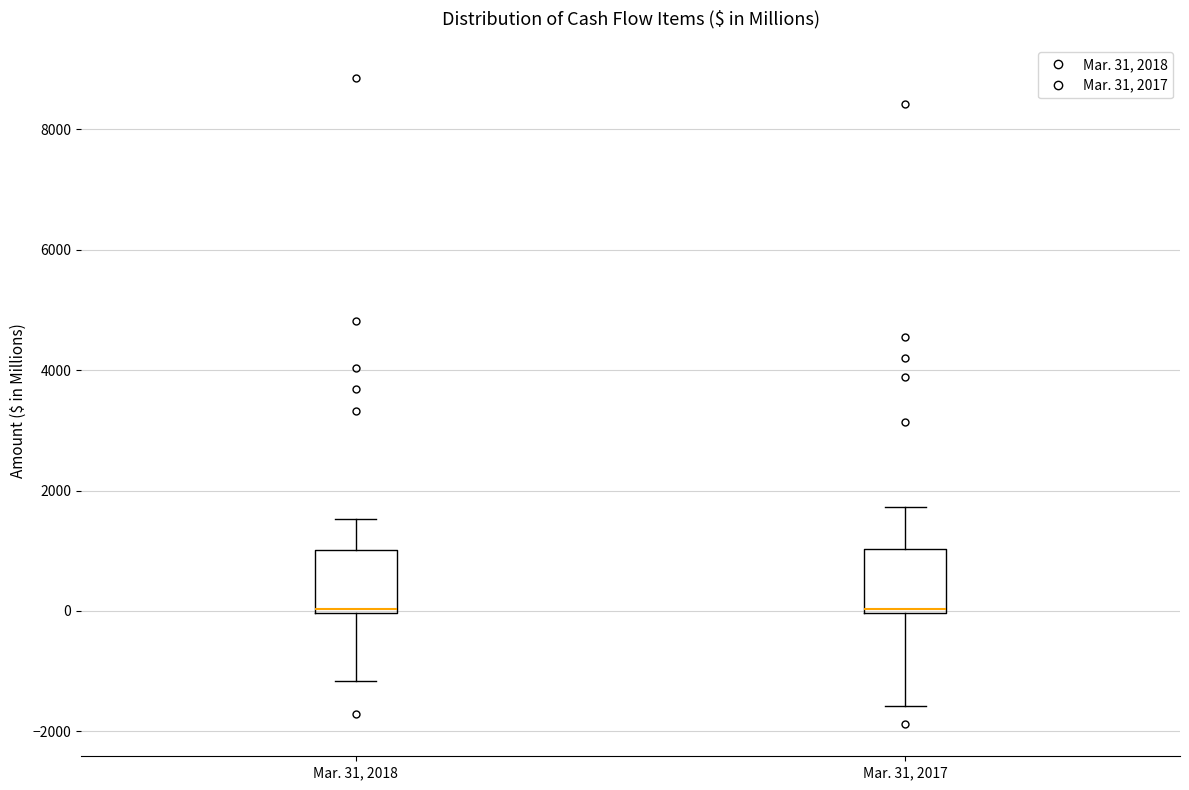

Where is the lower edge of the box for Mar. 31, 2017 on the y-axis? The values are not printed on the chart, so give them approximately, as read against the axis.

0